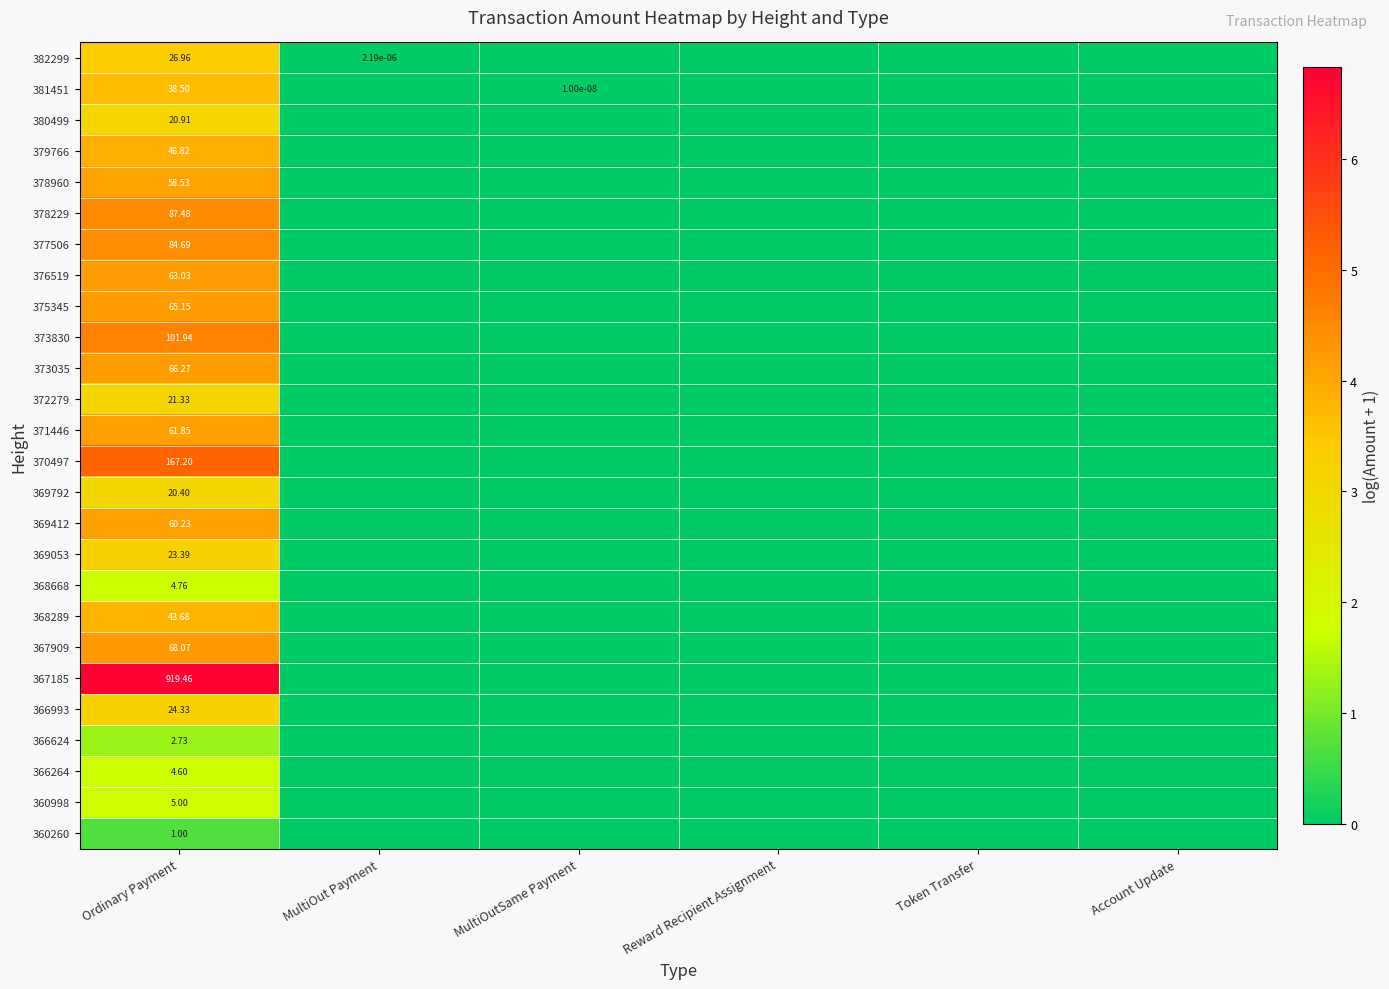

How many values in the 367909 series exceed 0?

1